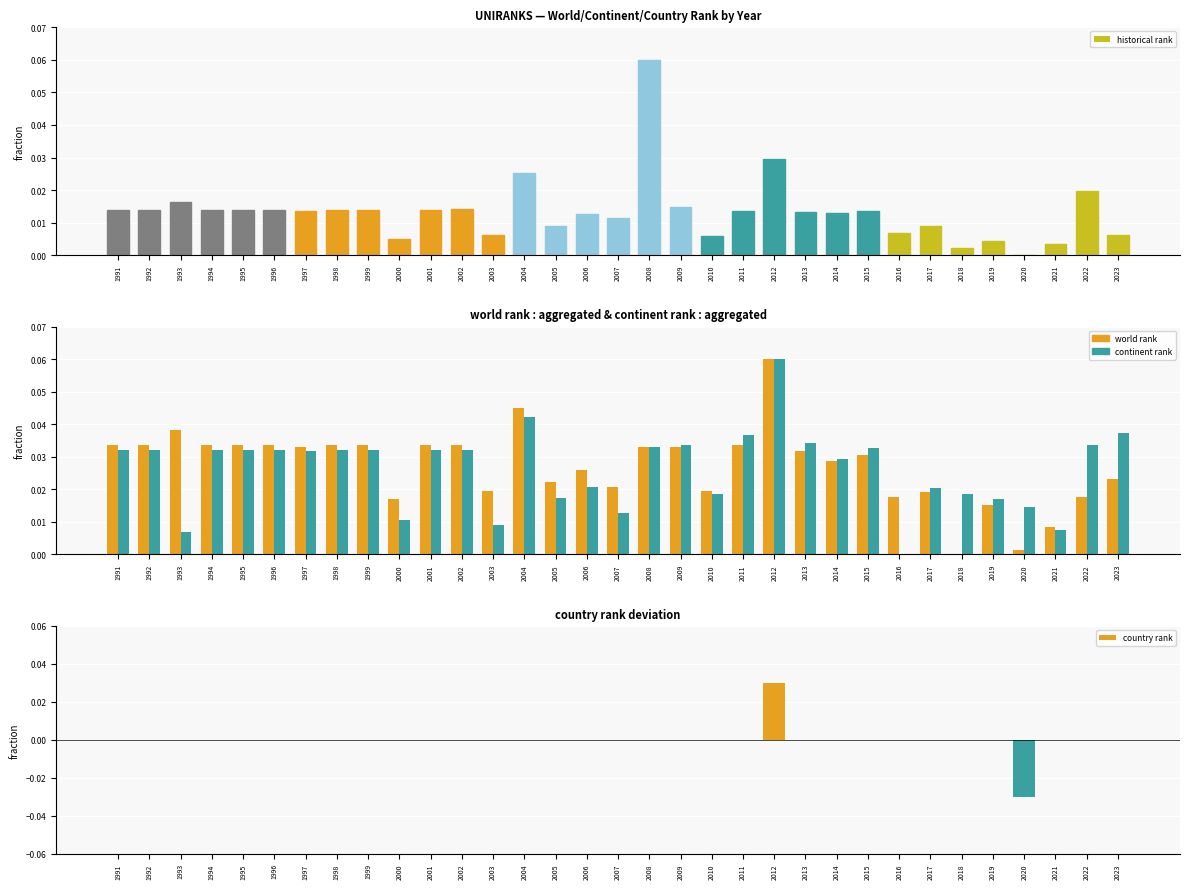

What is the sum of all continent rank values?

0.9